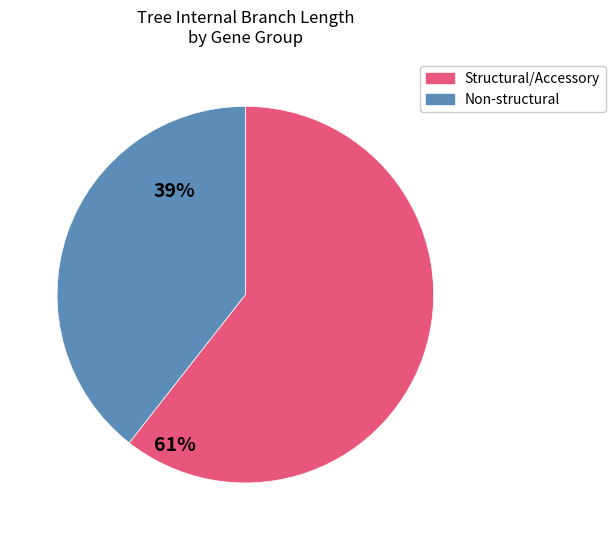

Is there any slice that represents more than half of the pie?

Yes